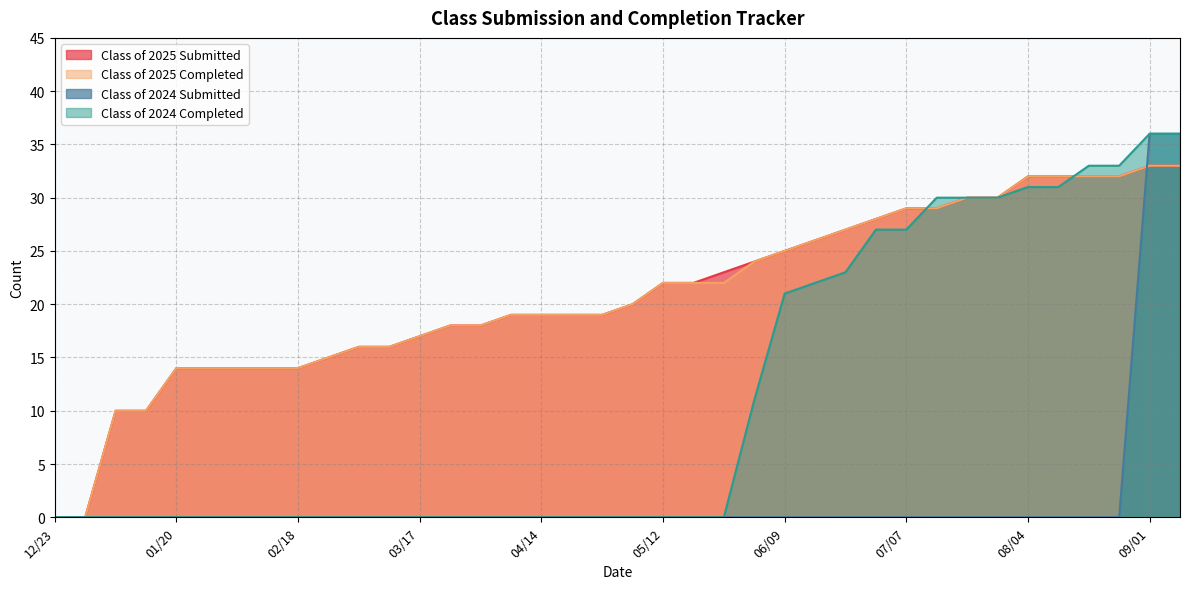

True or false: Class of 2024 Completed and Class of 2024 Submitted intersect in this chart.

False